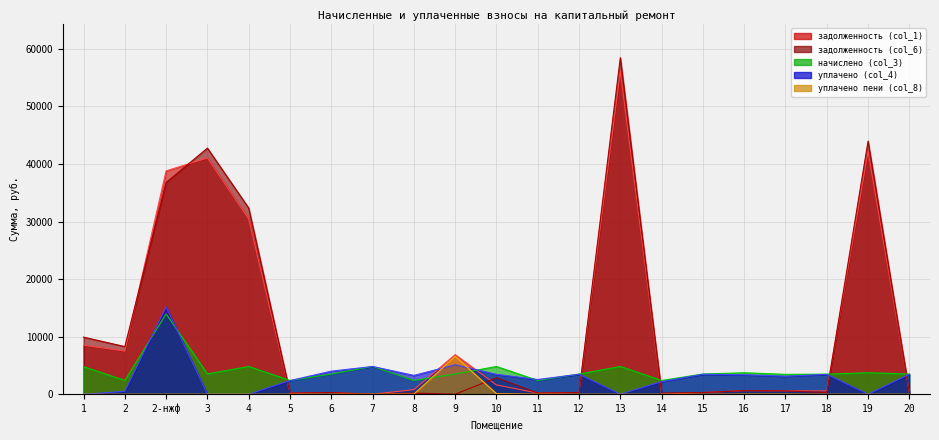

Which label corresponds to the largest value in the chart?

13